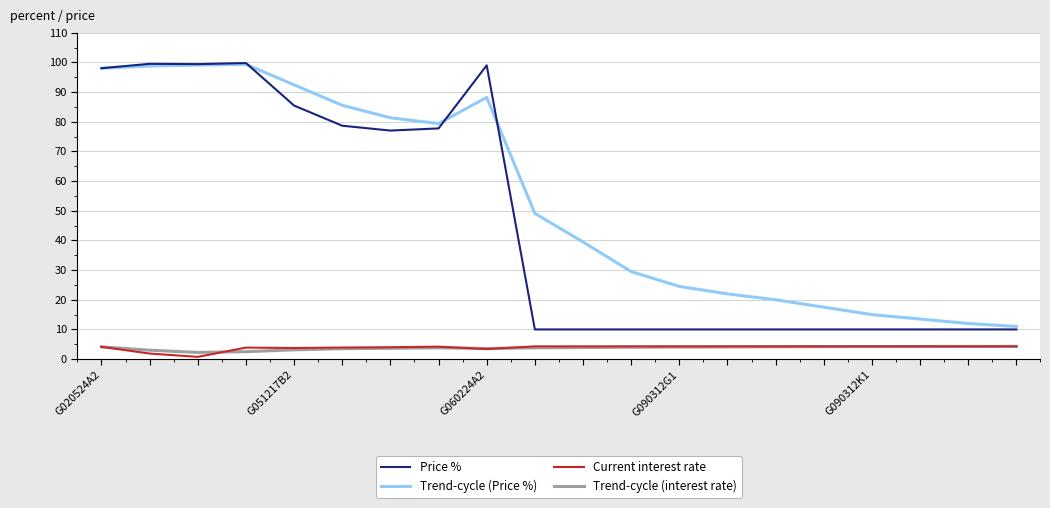

Which series has the largest range (max minus min)?

Price %